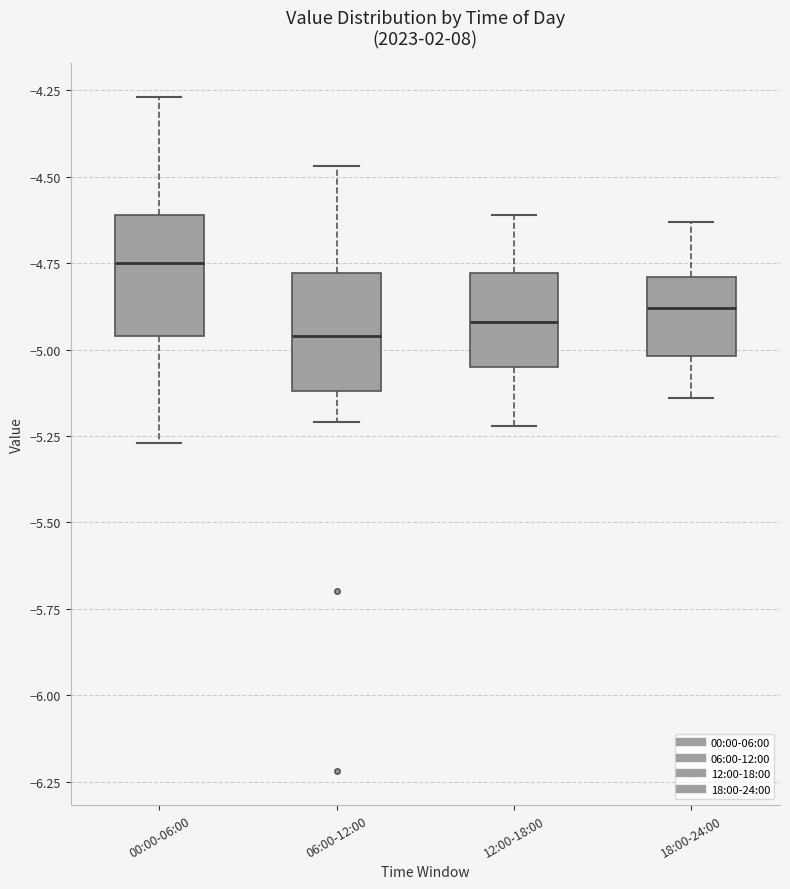

Where does the upper whisker of the box for 00:00-06:00 end on the y-axis? The values are not printed on the chart, so give them approximately, as read against the axis.

-4.25